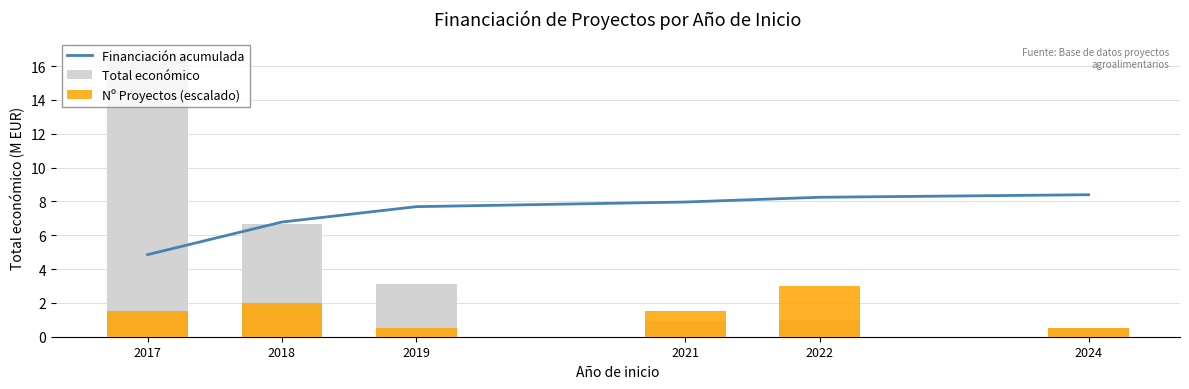

Where is Nº Proyectos (escalado) nearest to the value 1?

2017